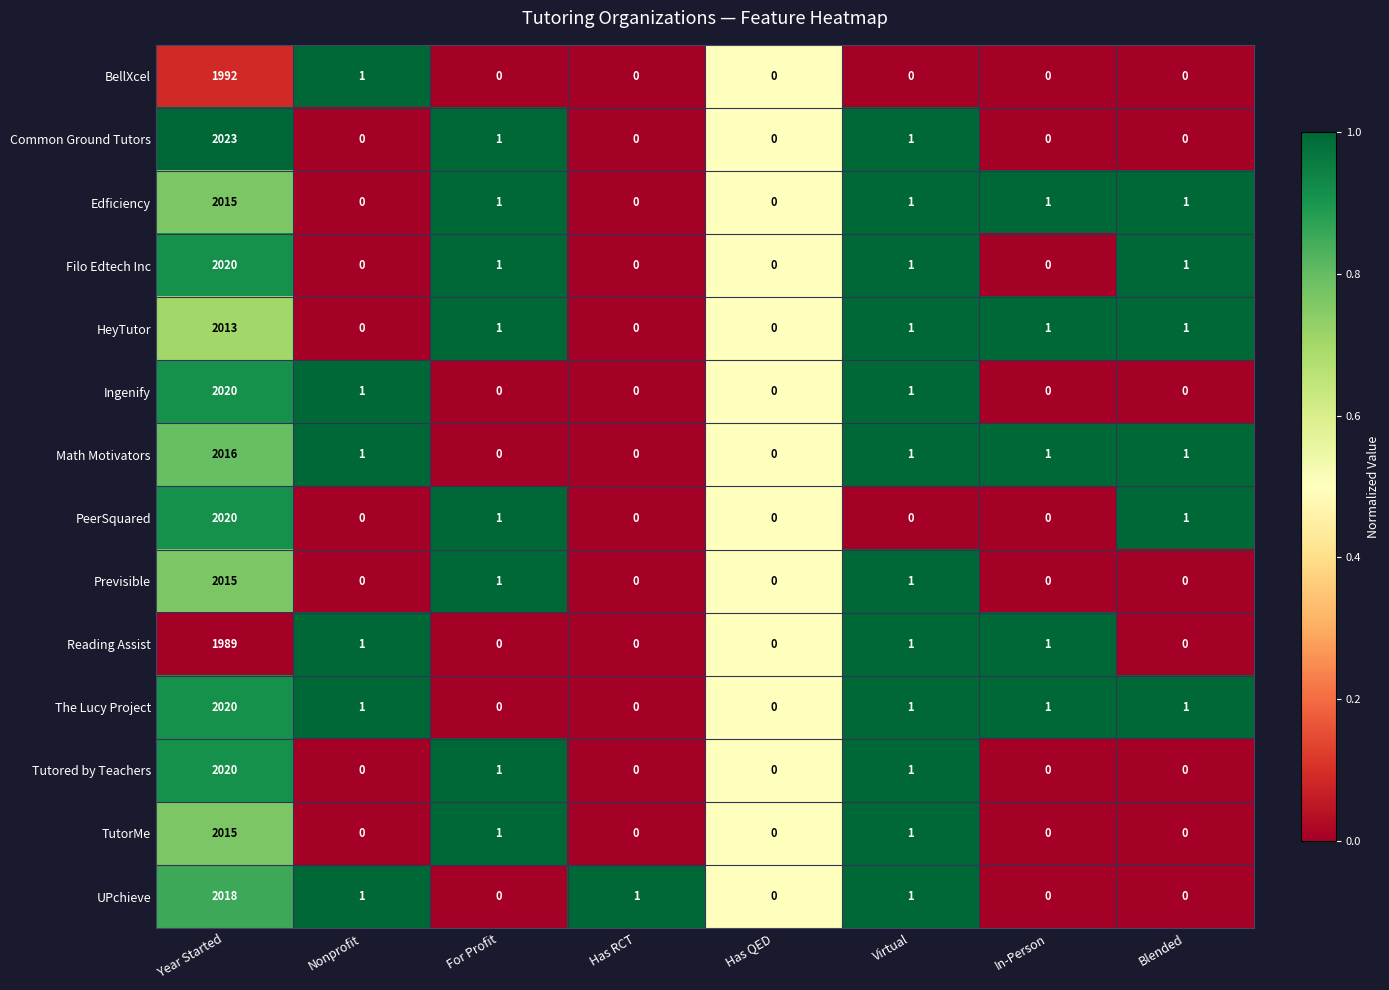

At which label does Reading Assist first exceed 1?

Year Started